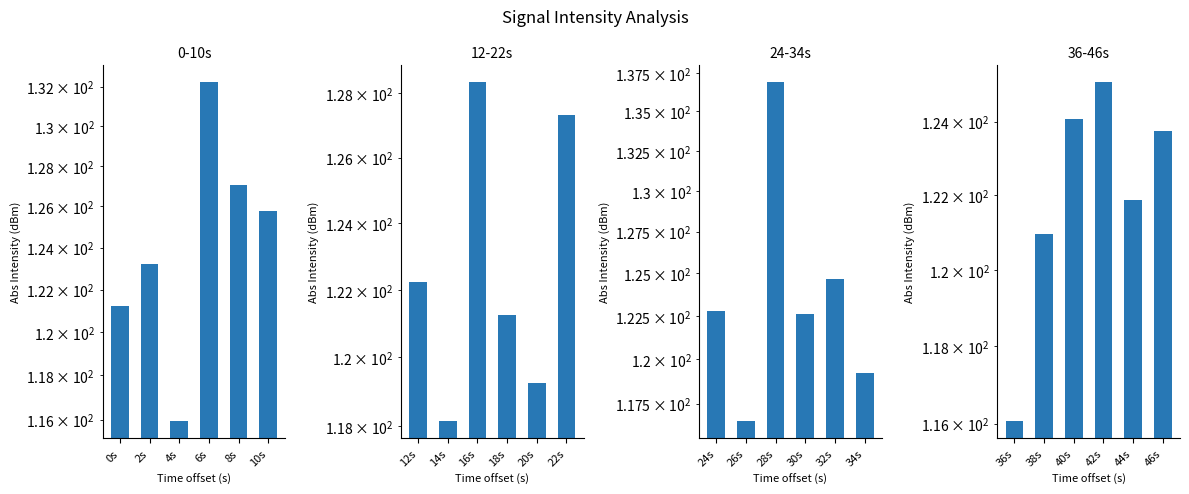

True or false: 0-10s has a value of 196.0 at 2s.

False